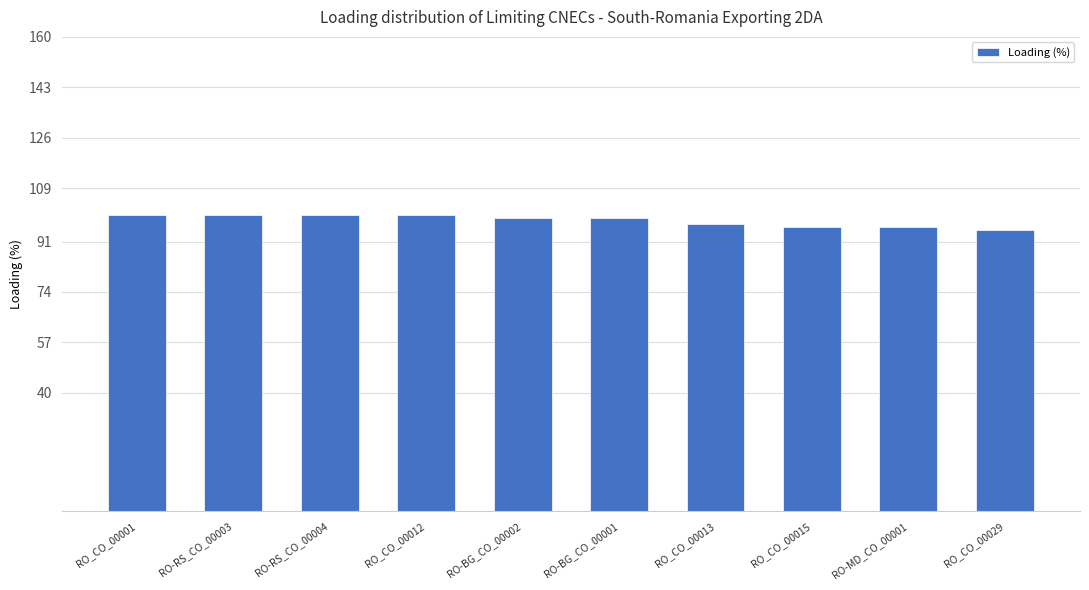

What is the difference between the maximum and minimum values?

5